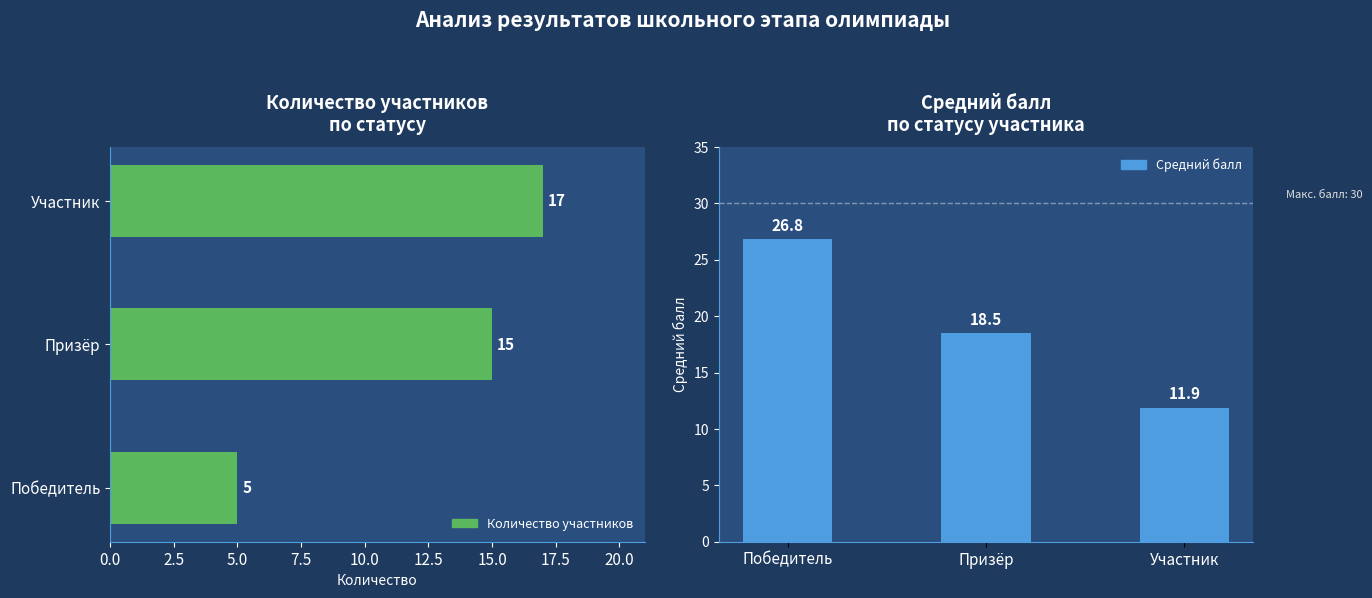

What is the greatest value displayed?

26.8